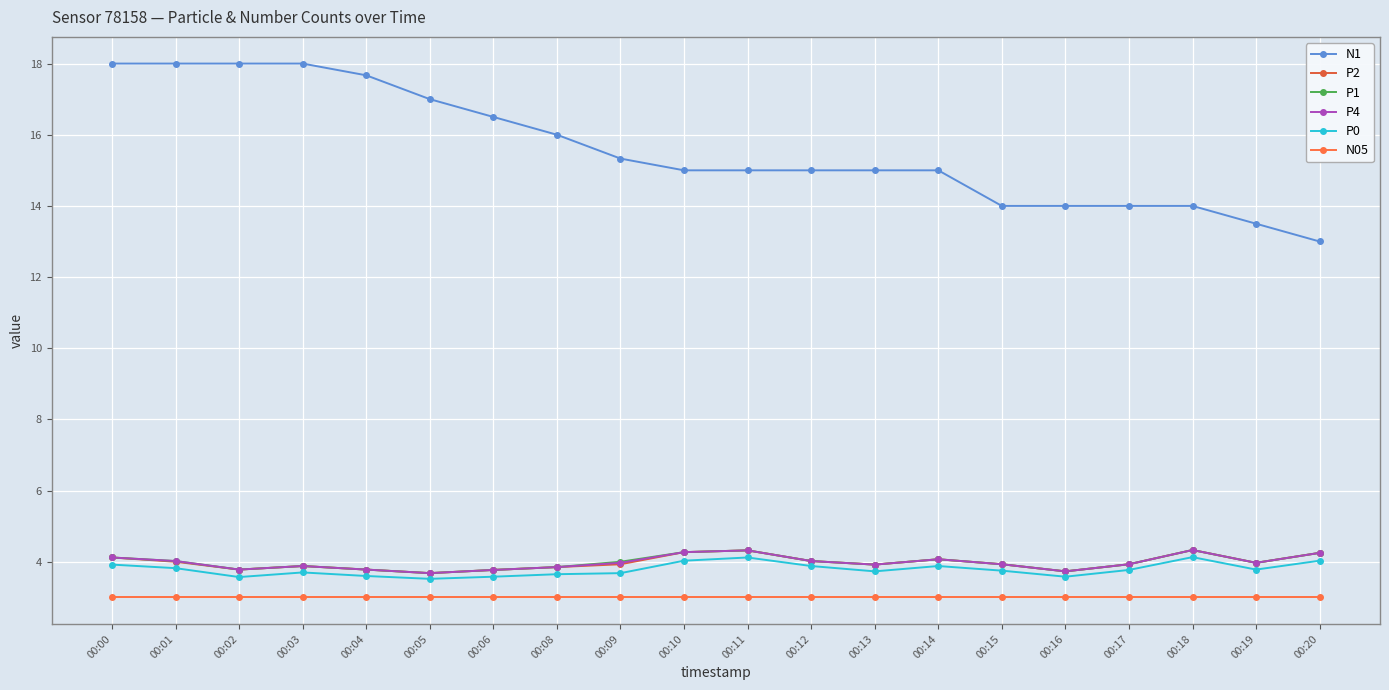

Is the value of P1 at 00:05 greater than the value of P2 at 00:18?

No